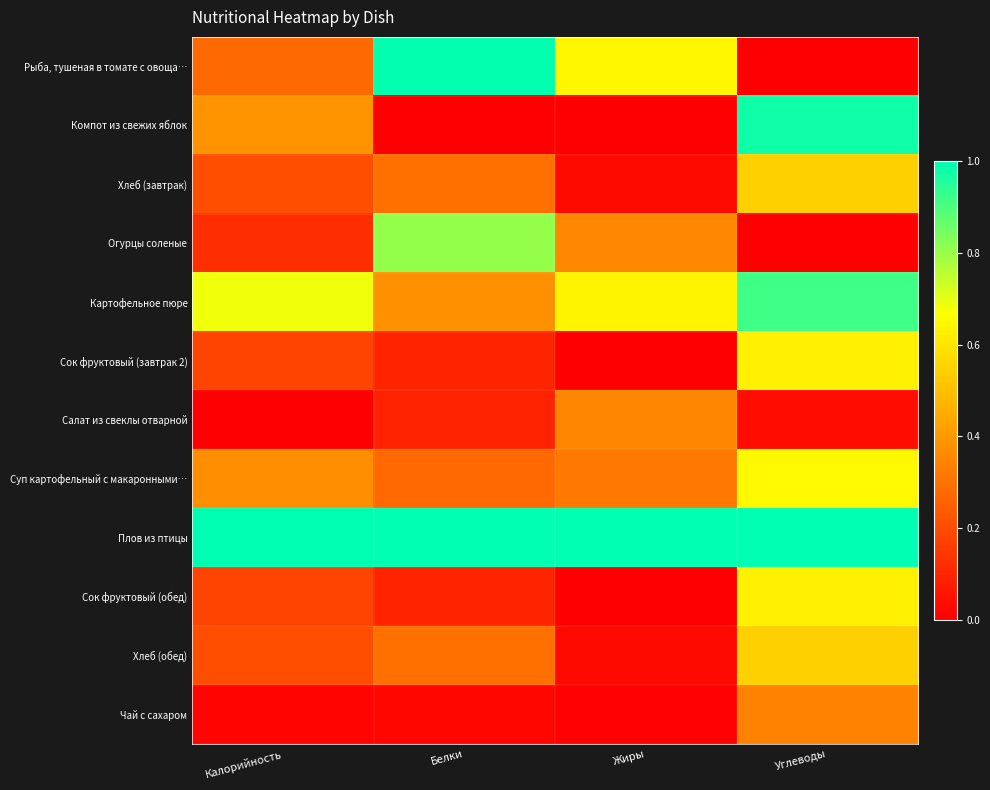

What is the total value across all series at Углеводы?

6.3